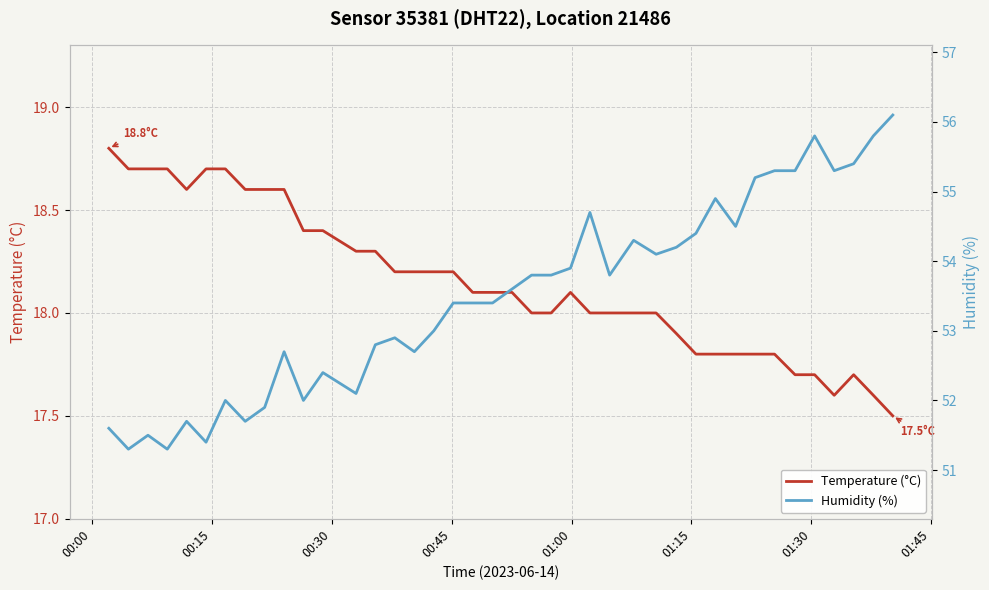

Is this an area chart (filled region under the line)?

No